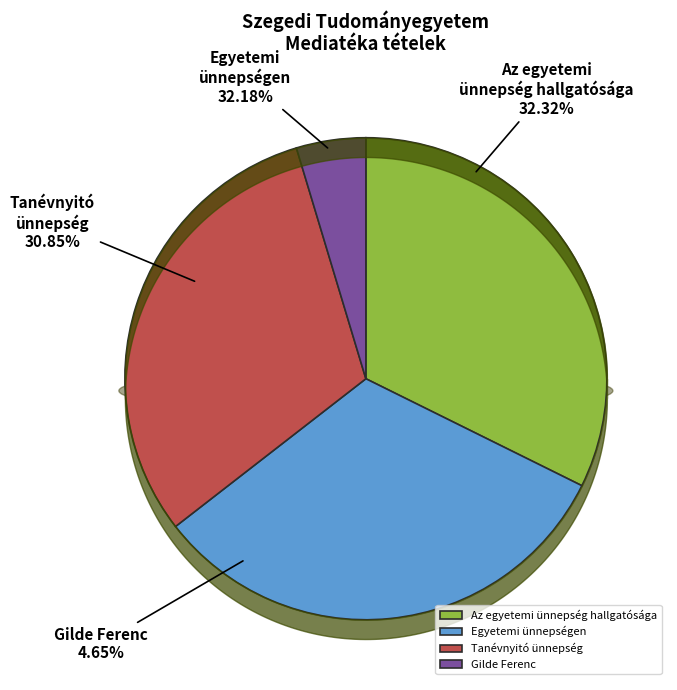

To the nearest percent, what is the combined percentage of Tanévnyitó
ünnepség and Gilde Ferenc?

36%